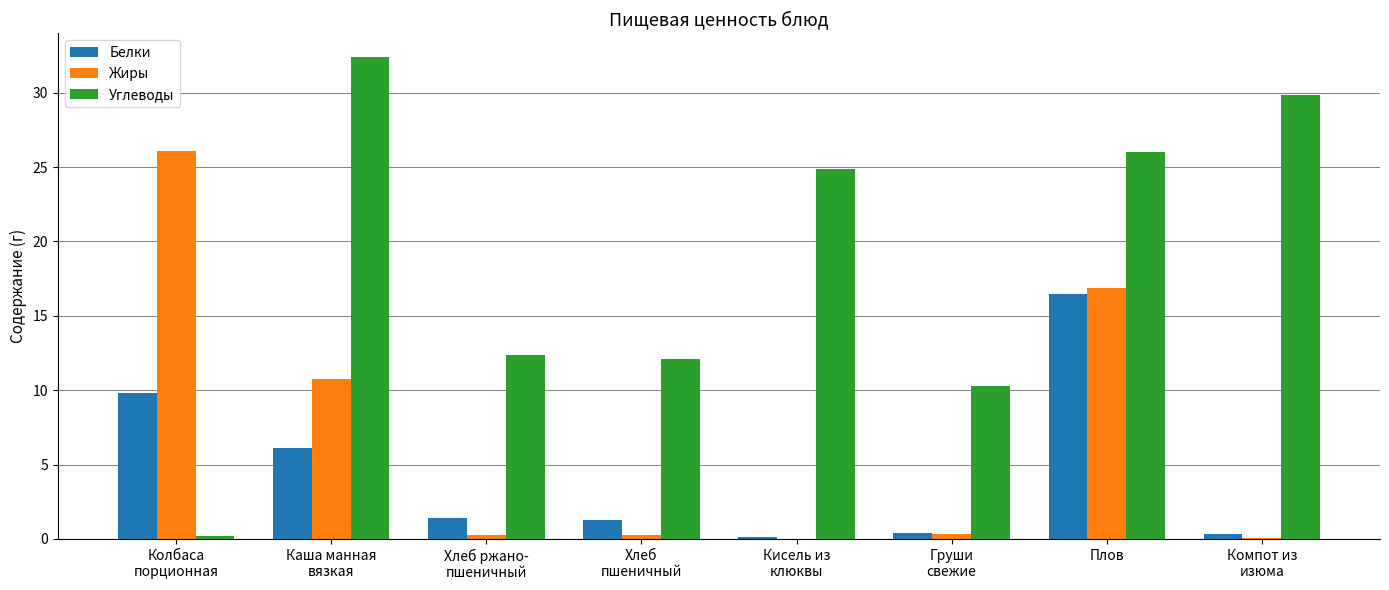

Are the bars horizontal?

No